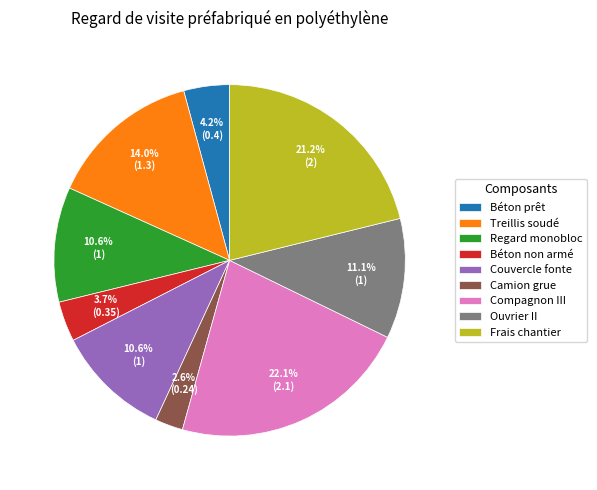

How many segments does this pie chart have?

9